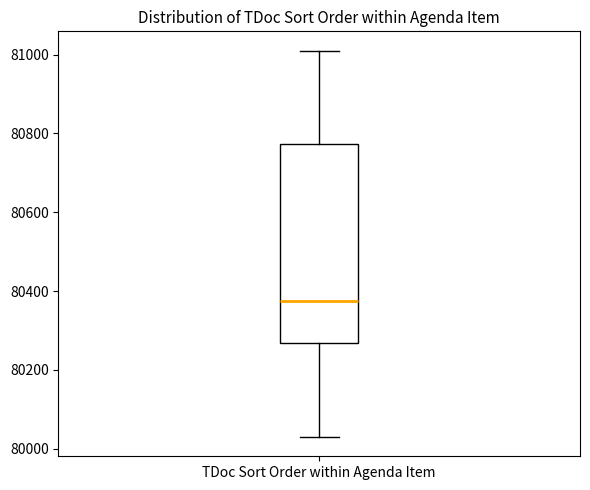

Transcribe this box plot: give where the median line is, the range the box spans, and where the two whiskers end, as read against the y-axis. The values are not printed on the chart, so give them approximately, as read against the axis.

median 80380, box 80260 to 80780, whiskers 80040 to 81020